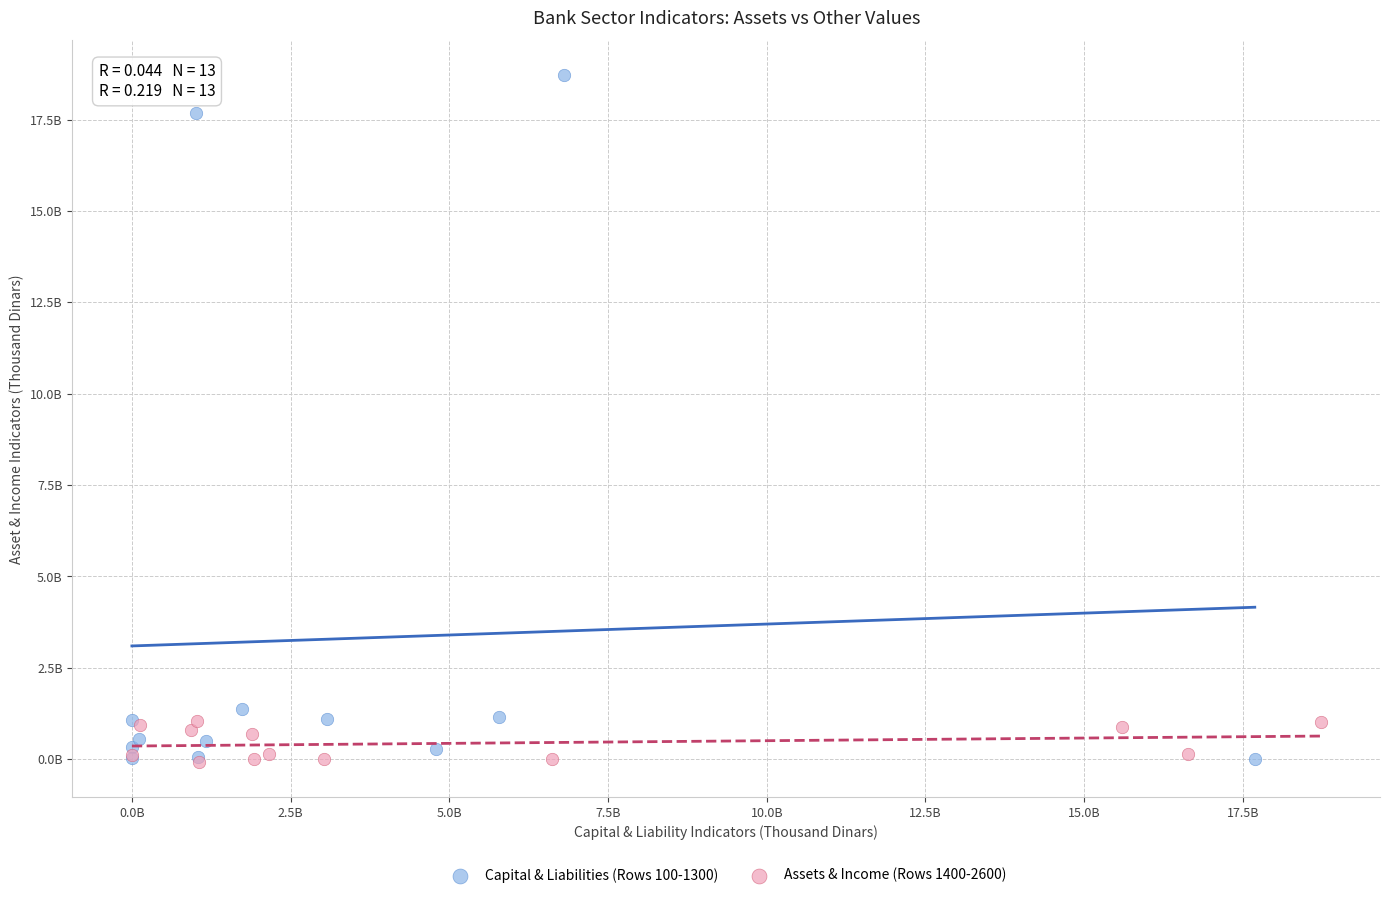

Which series contains the highest Y value?

Capital & Liabilities (Rows 100-1300)